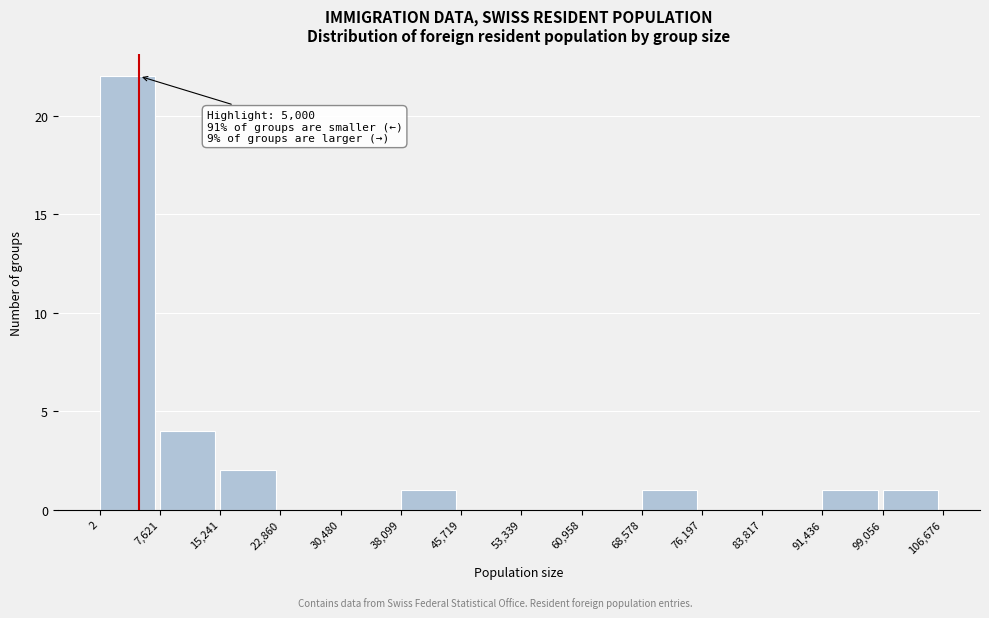

Which range on the x-axis has the tallest bar?

2 to 7,621